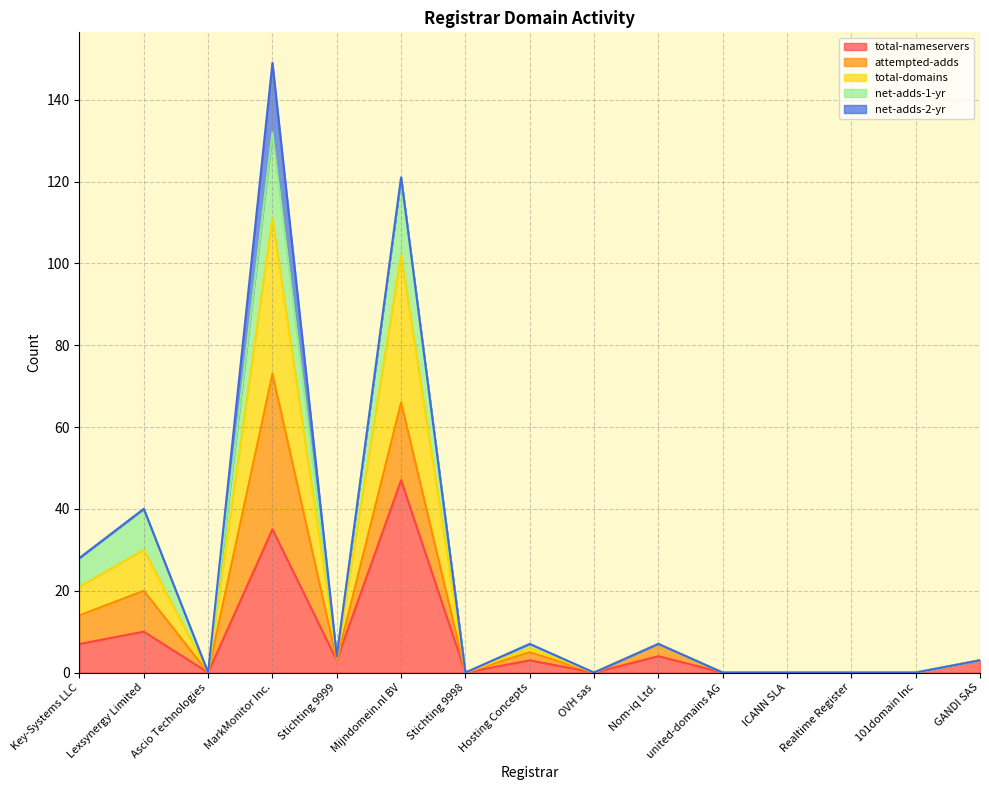

At which label does total-nameservers reach its peak?

Mijndomein.nl BV